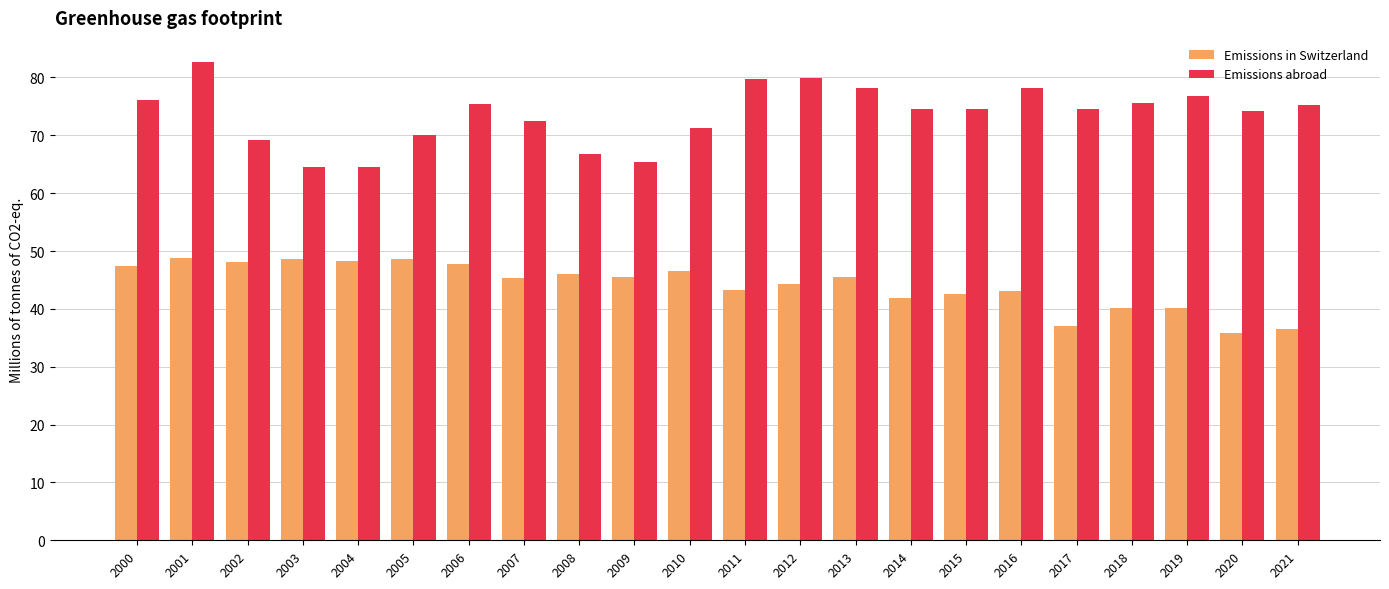

Rank the series by their maximum value, from lowest to highest.

Emissions in Switzerland, Emissions abroad